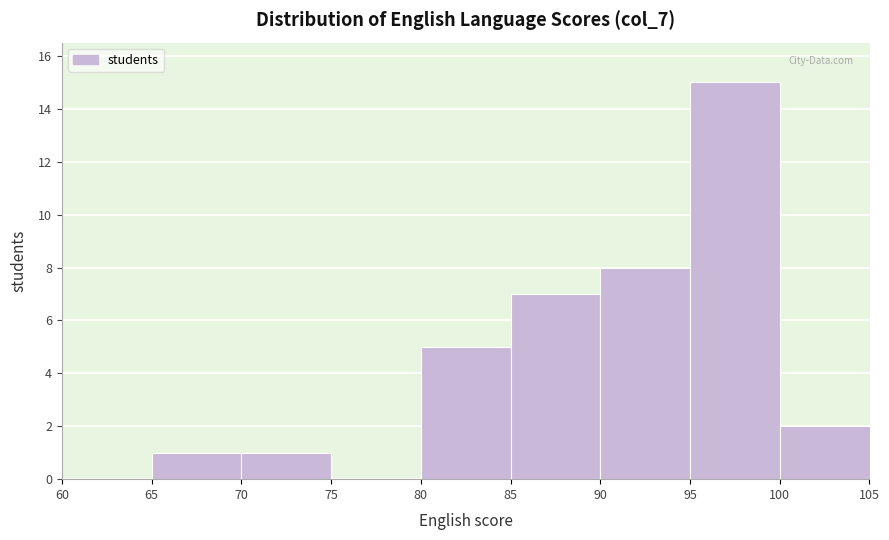

How tall is the bar that spans 90 to 95 on the x-axis? The values are not printed on the chart, so give them approximately, as read against the axis.

8